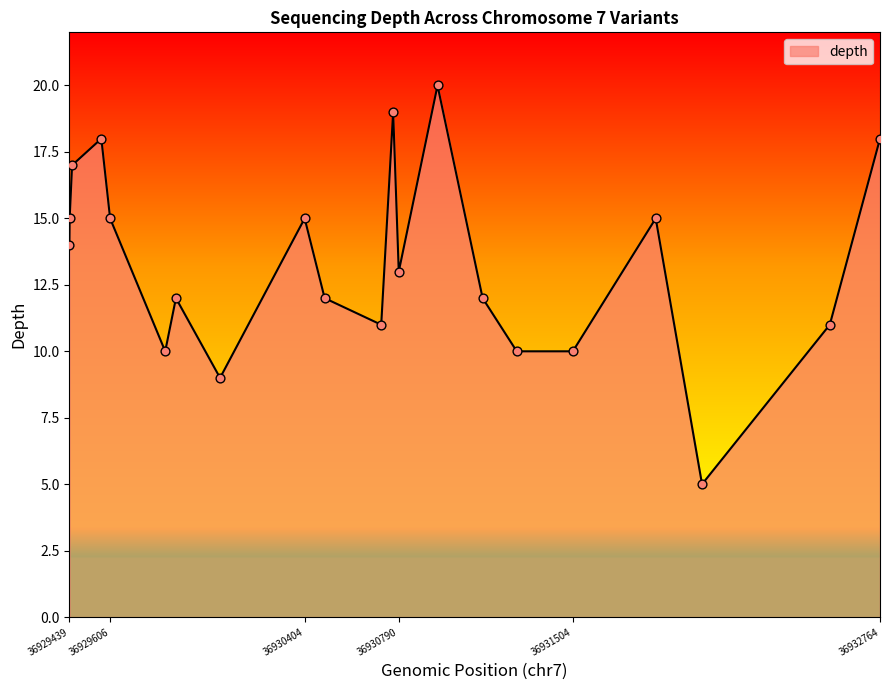

What is the difference between the maximum and minimum values?

15